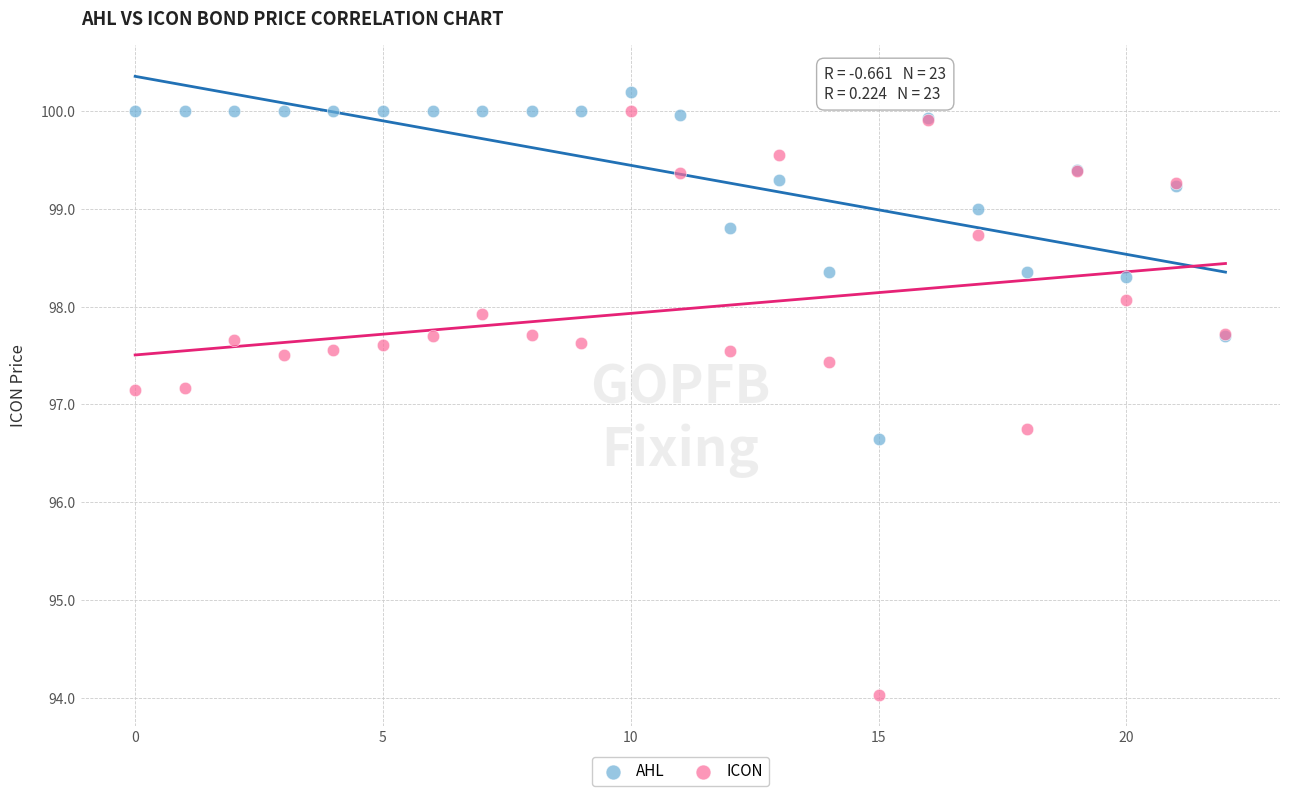

What are all the series names shown in the legend?

AHL, ICON